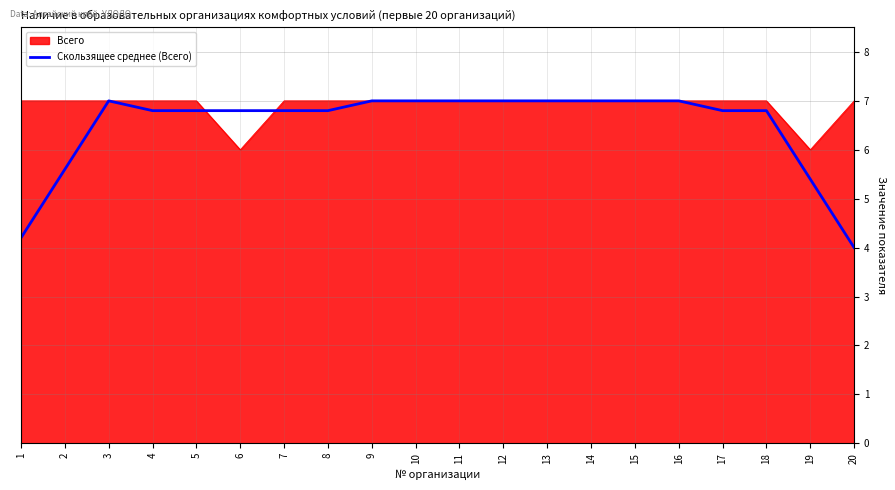

Does the chart display data point markers on the line(s)?

No